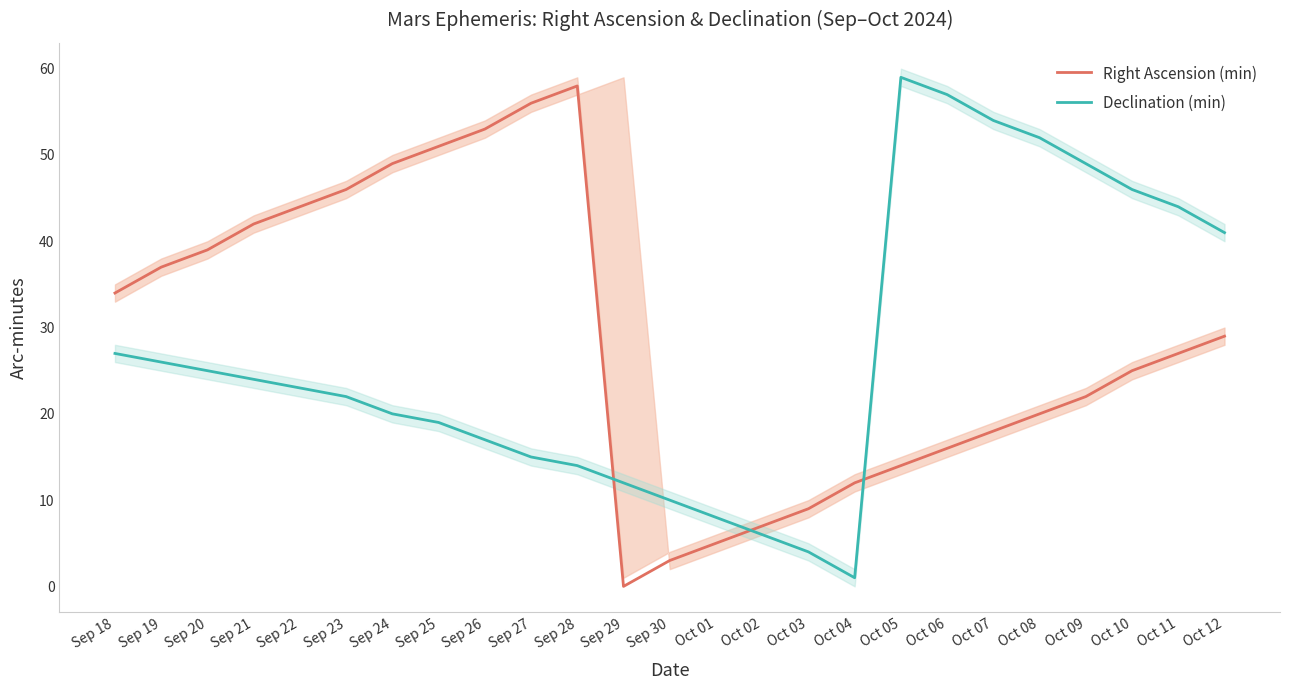

What is the approximate value of Right Ascension (min) at Oct 09?

22